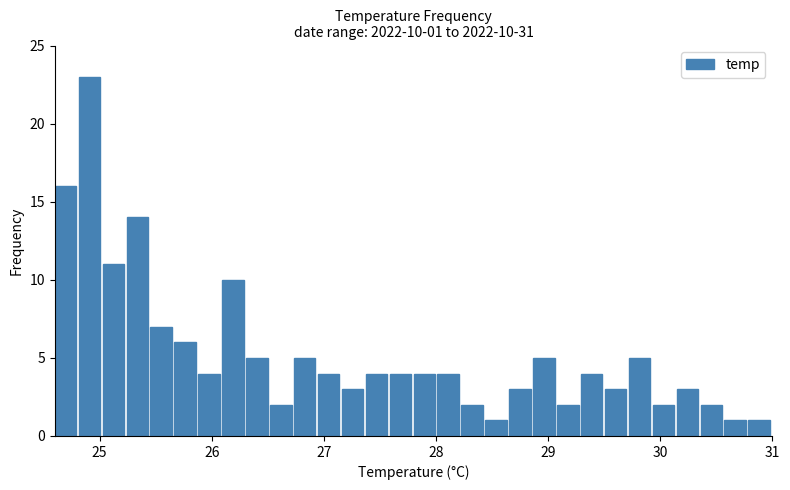

Read against the x-axis, roughly where is the centre of the tallest bar?

24.9